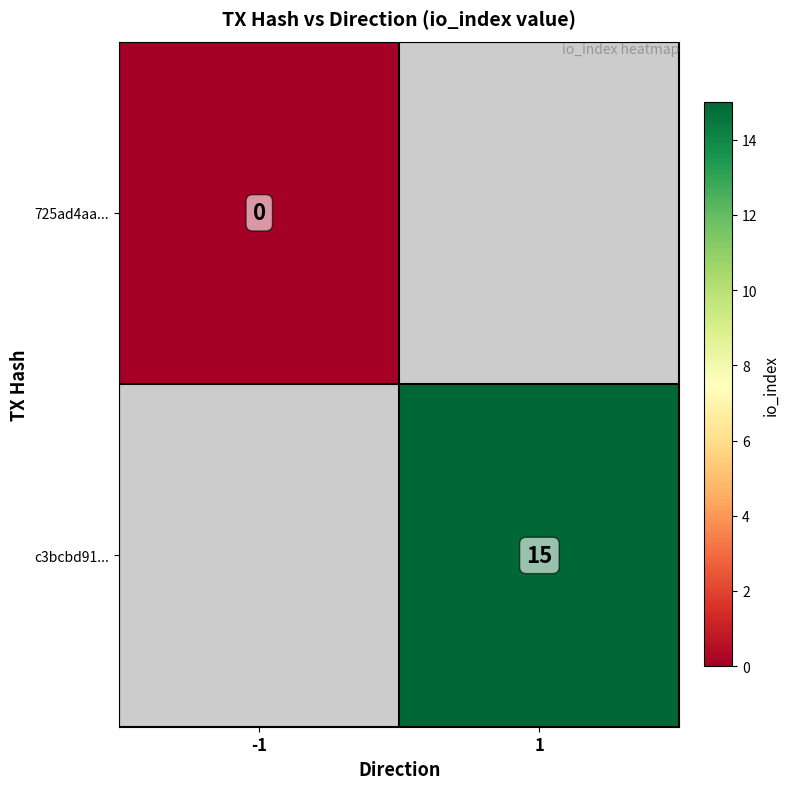

At which category does the chart reach its minimum across all series?

-1